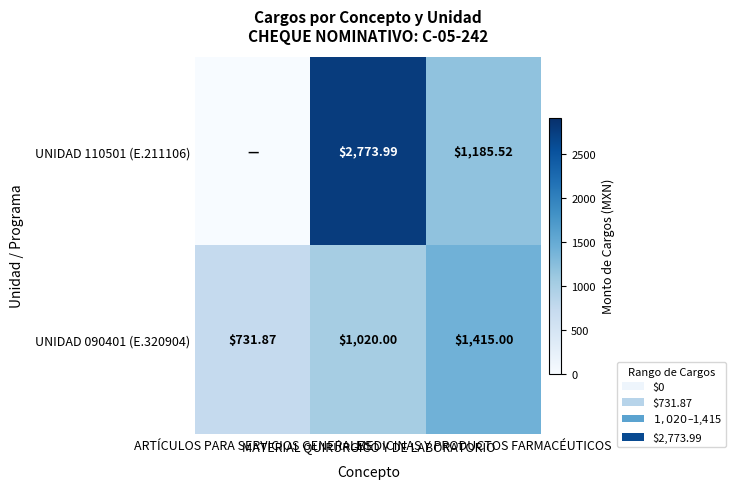

What is the total value across all series at MEDICINAS Y PRODUCTOS FARMACÉUTICOS?

2600.5